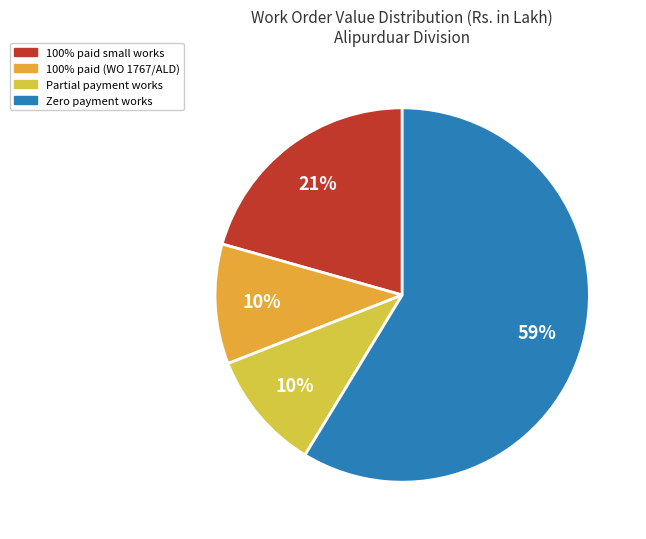

Count the number of slices in the pie.

4